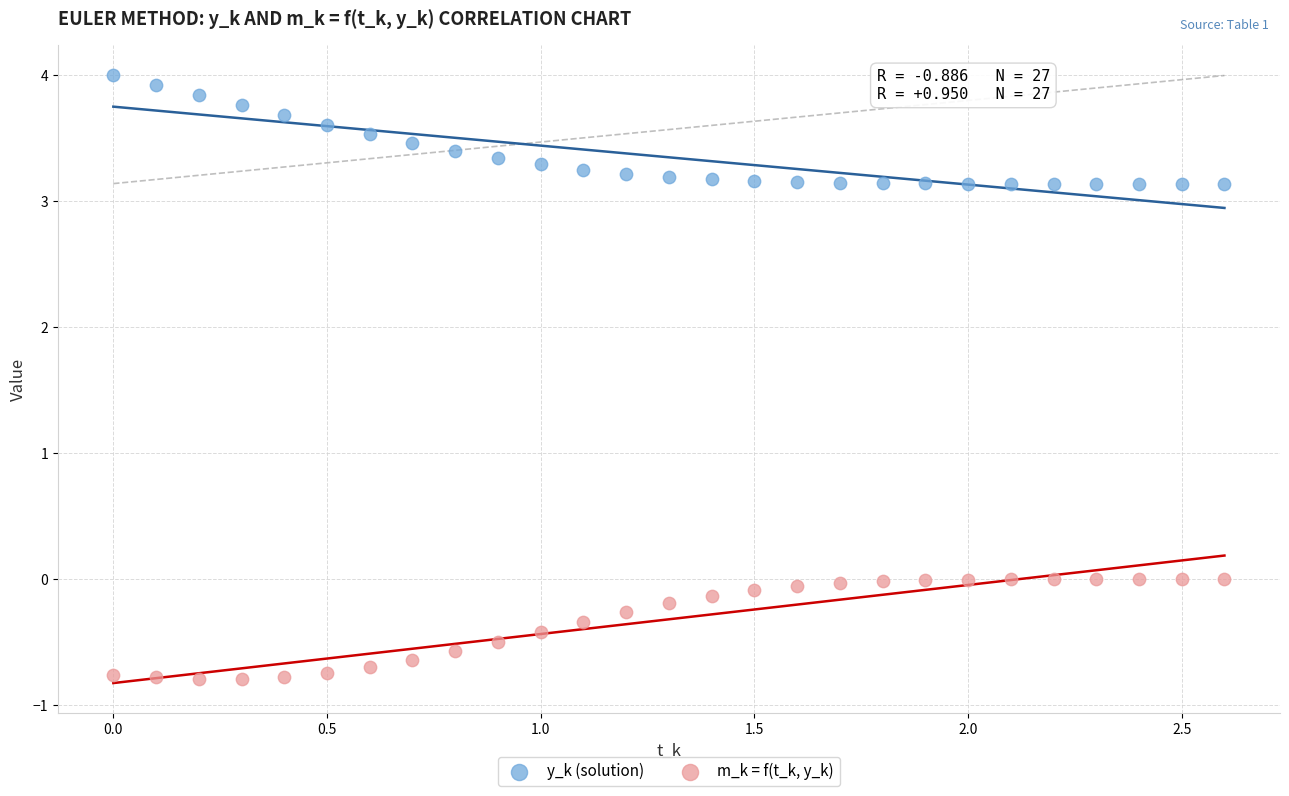

What are all the series names shown in the legend?

y_k (solution), m_k = f(t_k, y_k)